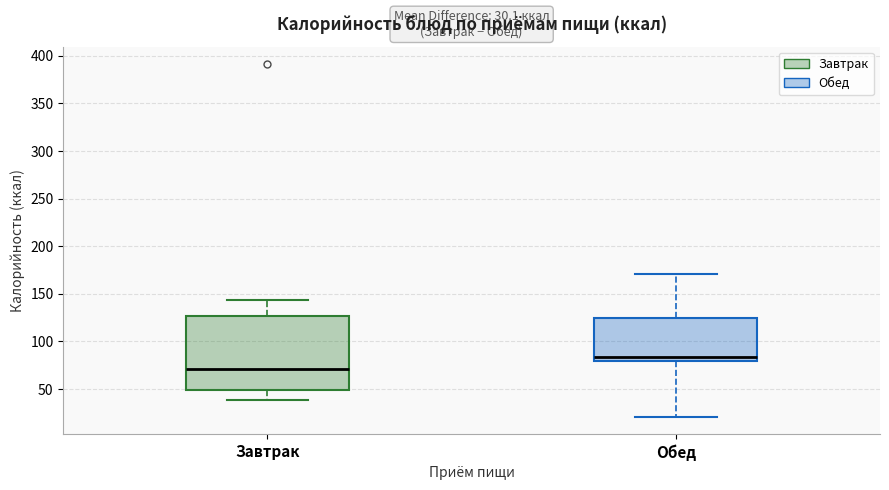

Which box has the lowest median line?

Завтрак